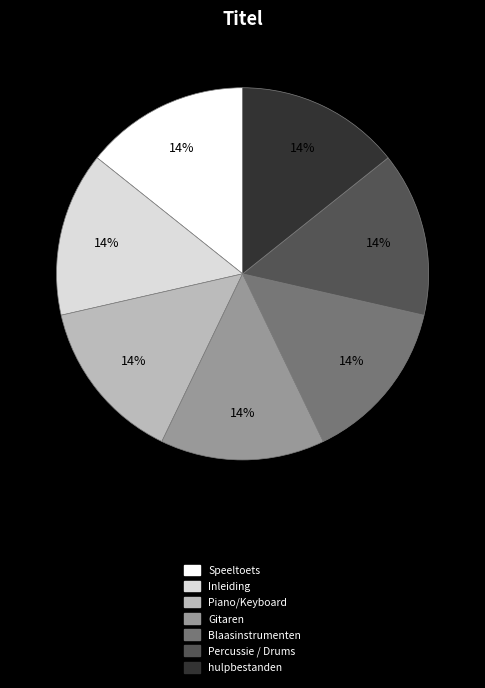

How many segments does this pie chart have?

7